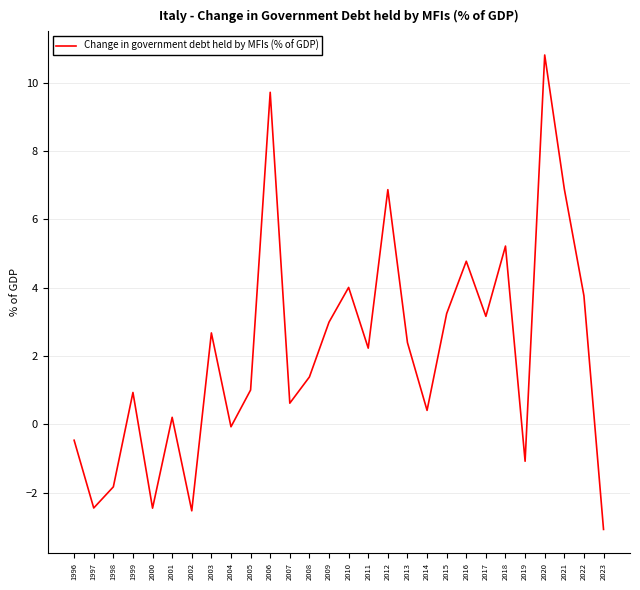

What is the minimum value shown in the chart?

-3.1